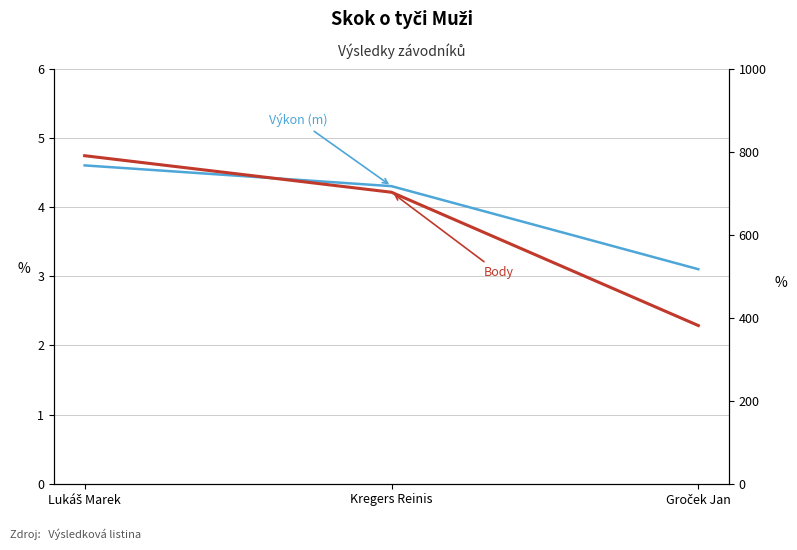

What is the difference between the maximum and minimum values in the Body series?

409.0